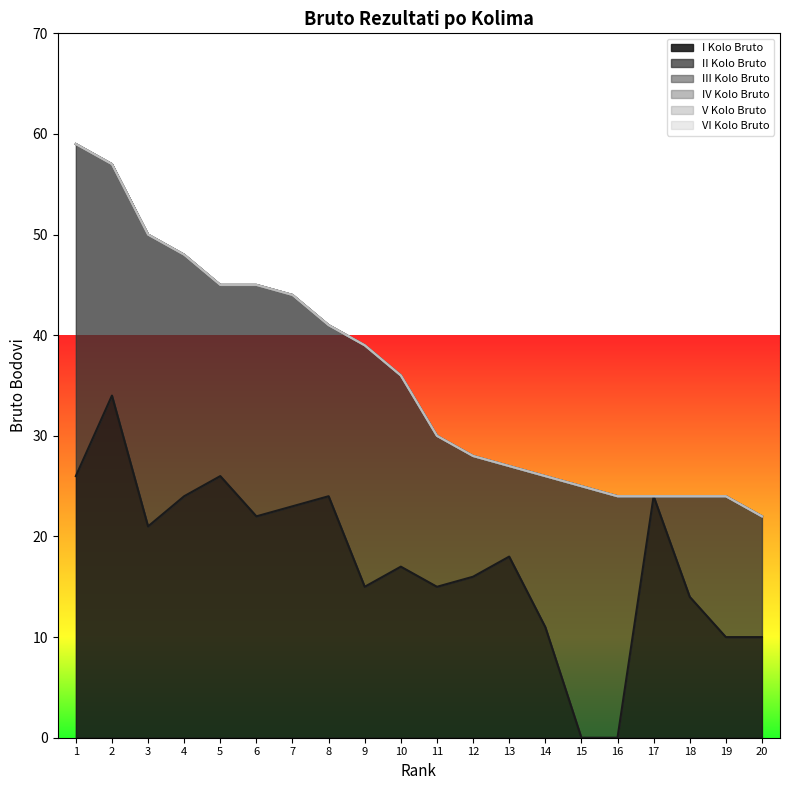

Rank the series by their maximum value, from lowest to highest.

III Kolo Bruto, IV Kolo Bruto, V Kolo Bruto, VI Kolo Bruto, II Kolo Bruto, I Kolo Bruto